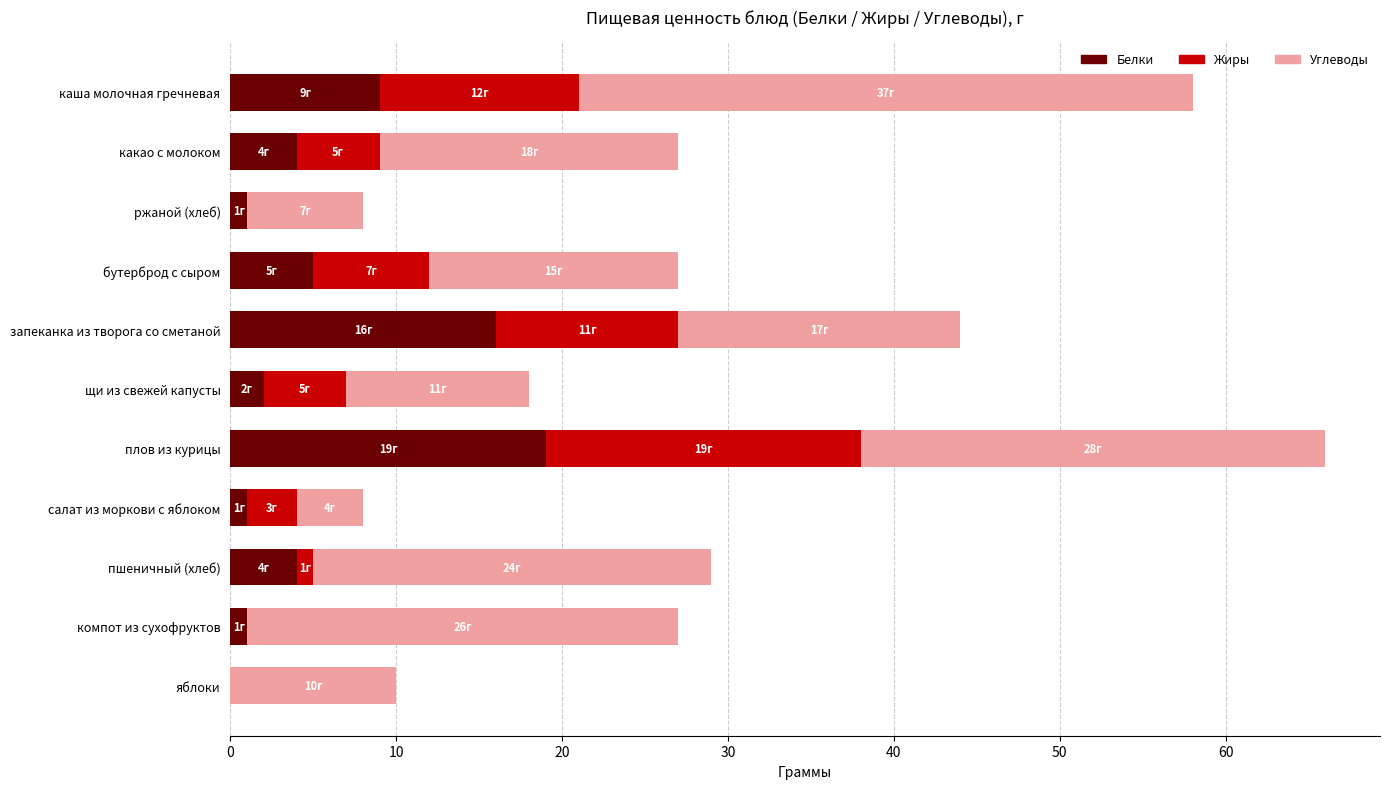

What is the sum of the Белки values at каша молочная гречневая and бутерброд с сыром?

14